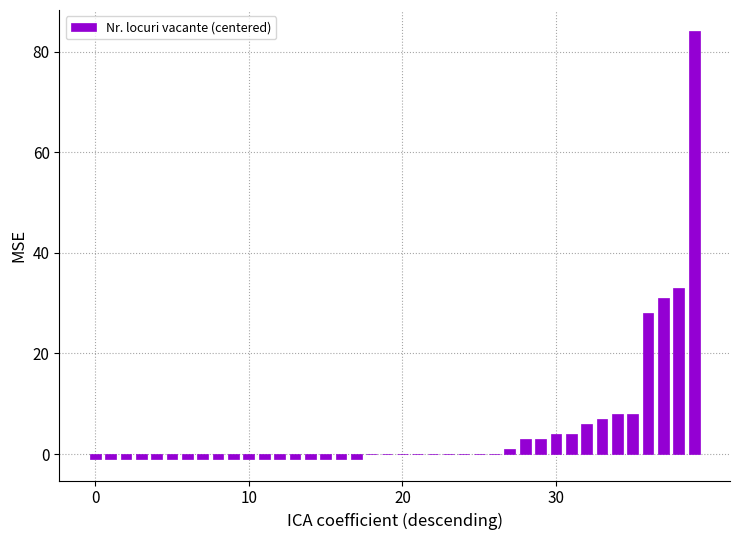

Are the bars horizontal?

No